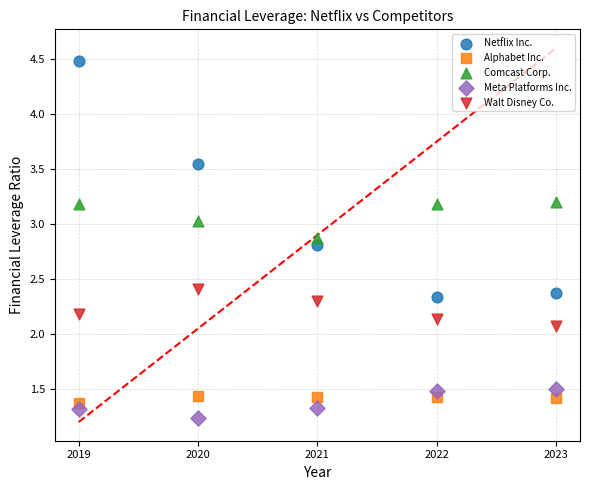

Which series contains the highest Y value?

Netflix Inc.